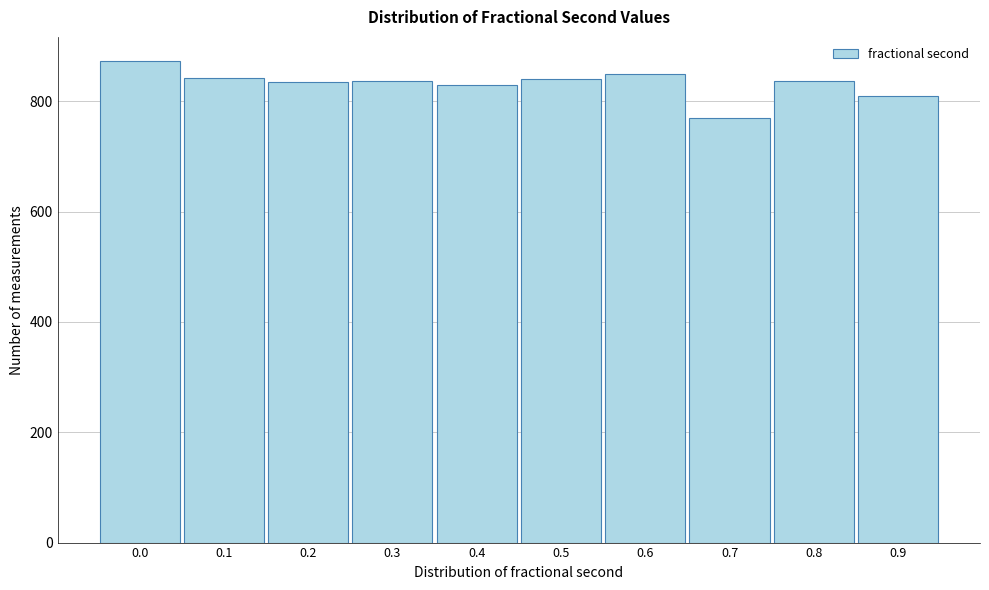

What is the value of the 6th bar from the left?

841